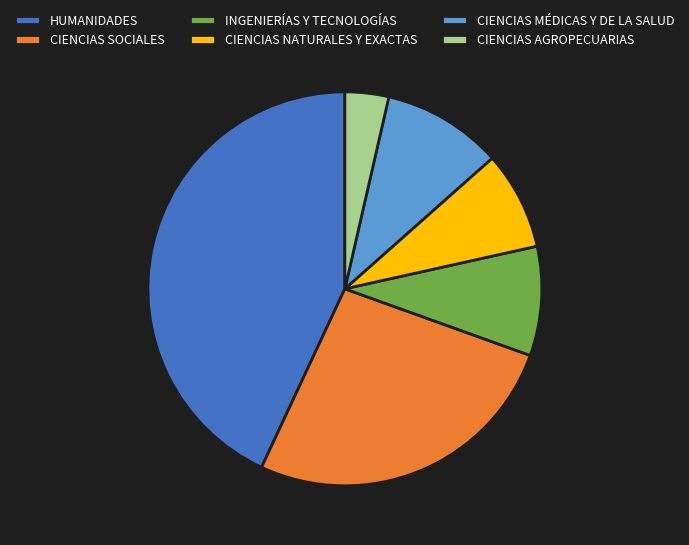

Is it true that CIENCIAS NATURALES Y EXACTAS is 8% of the pie?

True